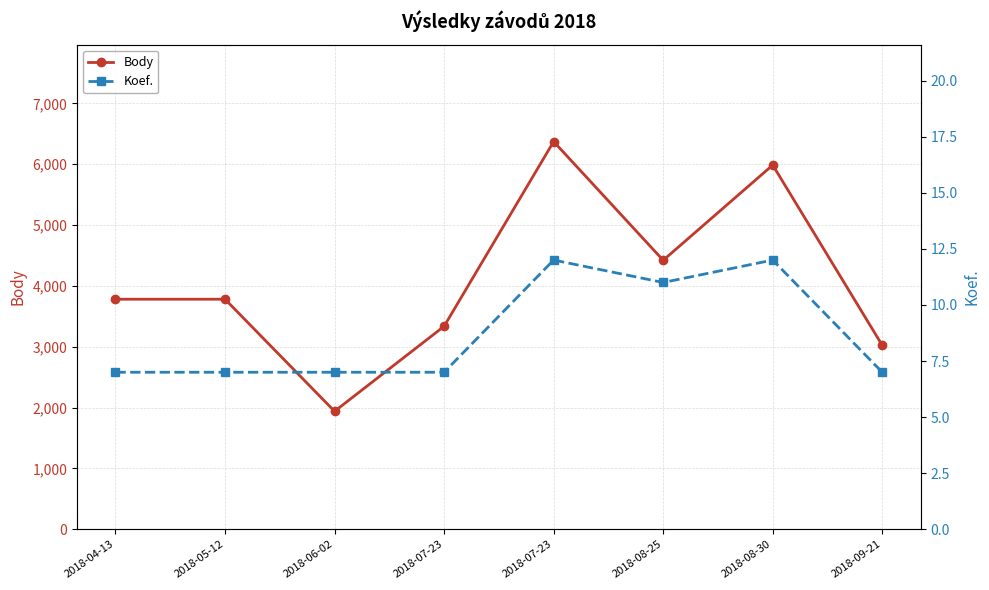

The Koef. series shows 3 at 2018-09-21. True or false?

False